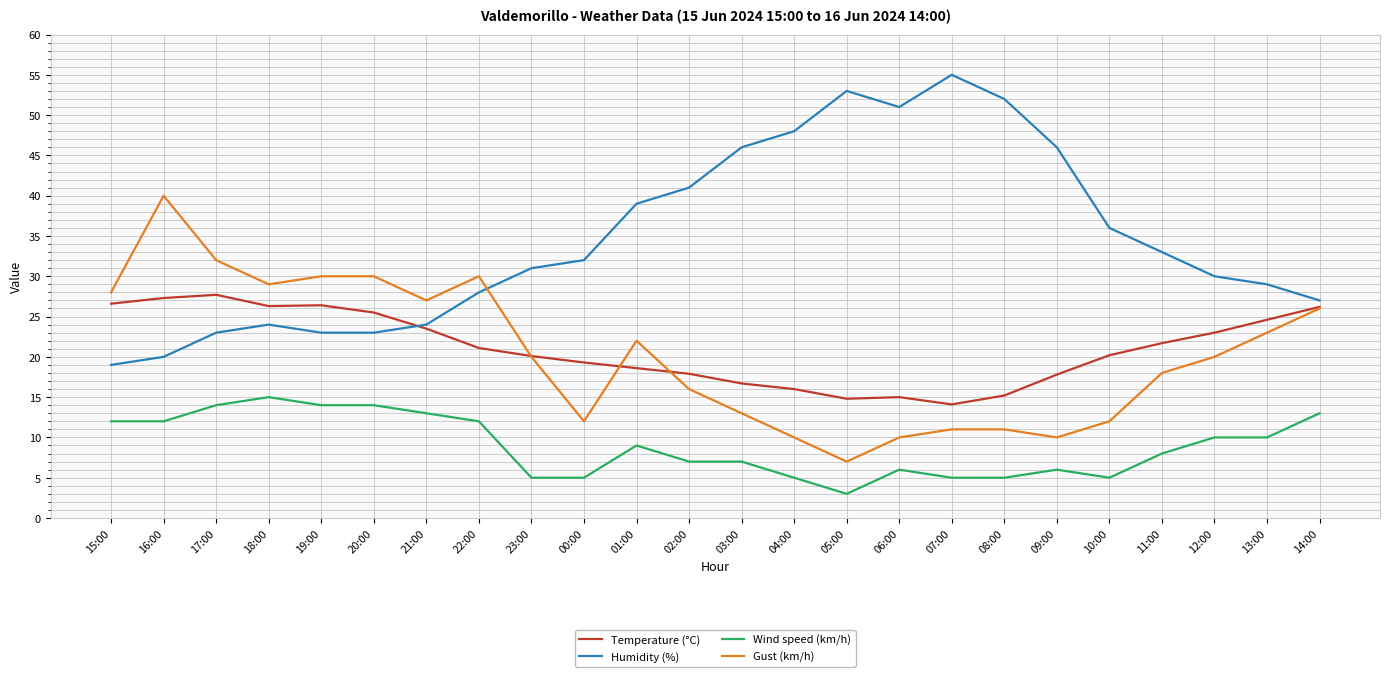

List the series in order of their peak value, highest first.

Humidity (%), Gust (km/h), Temperature (°C), Wind speed (km/h)